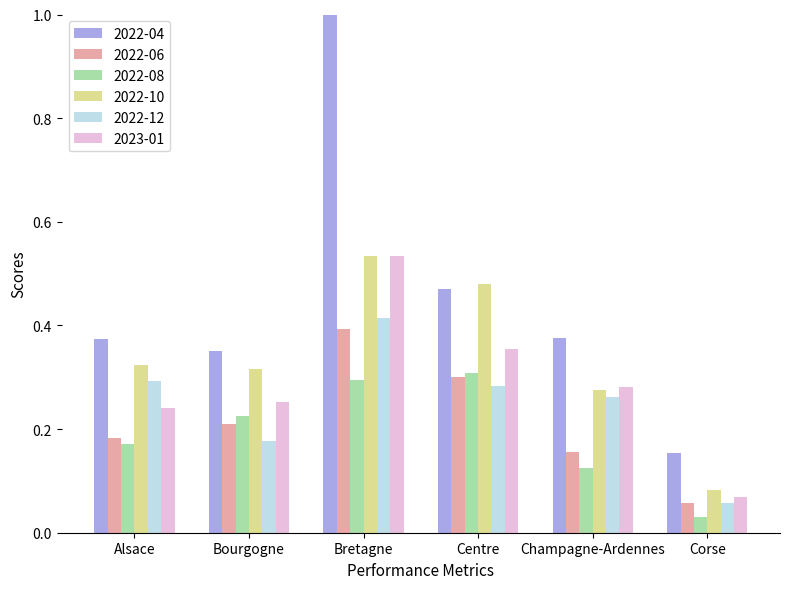

Where is 2023-01 nearest to the value 0?

Corse